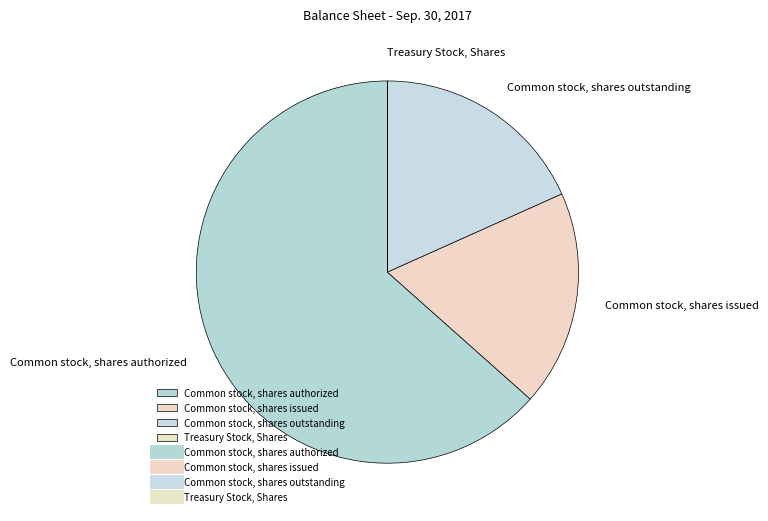

Which category accounts for the majority?

Common stock, shares authorized